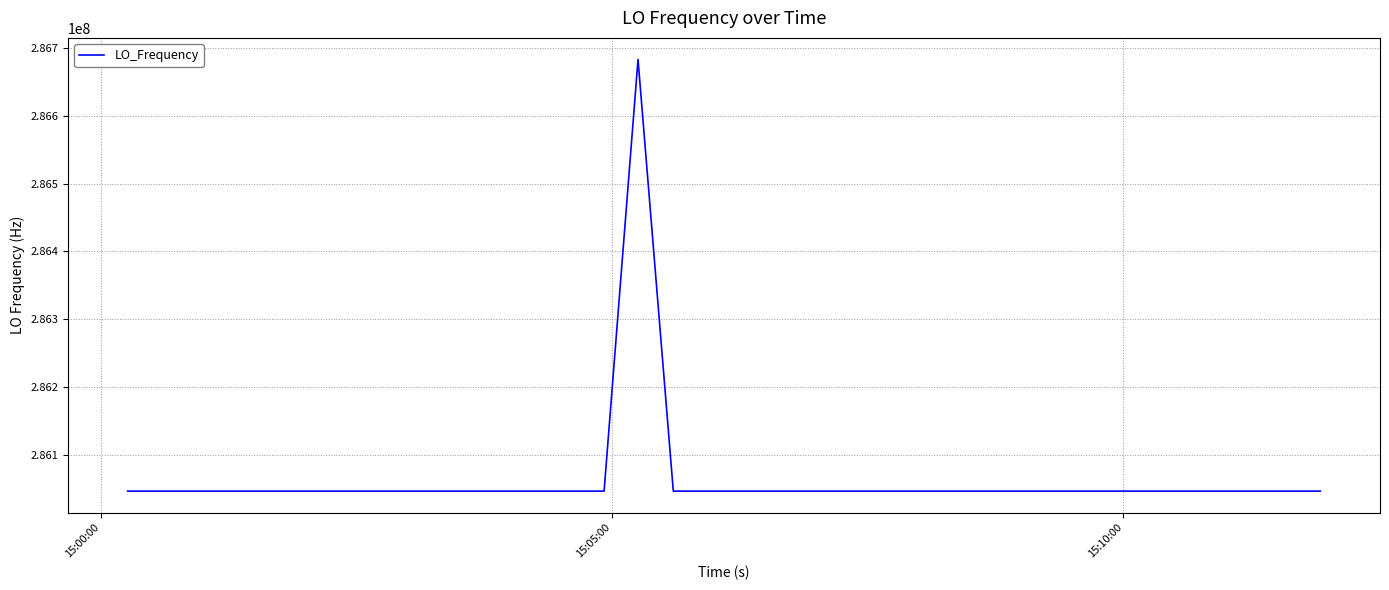

What is the difference between the maximum and minimum values?

635706.2